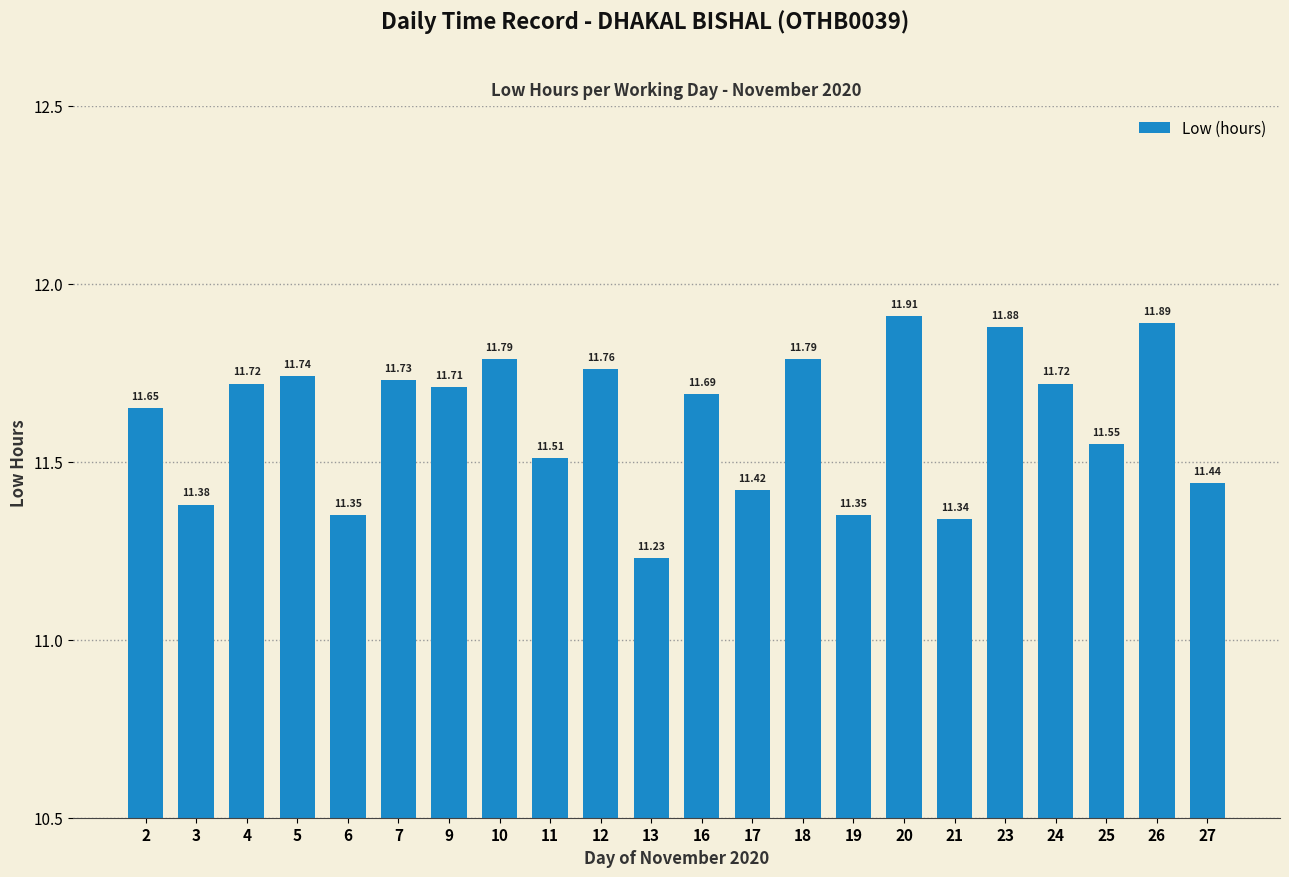

What is the difference between the maximum and second lowest values?

0.6